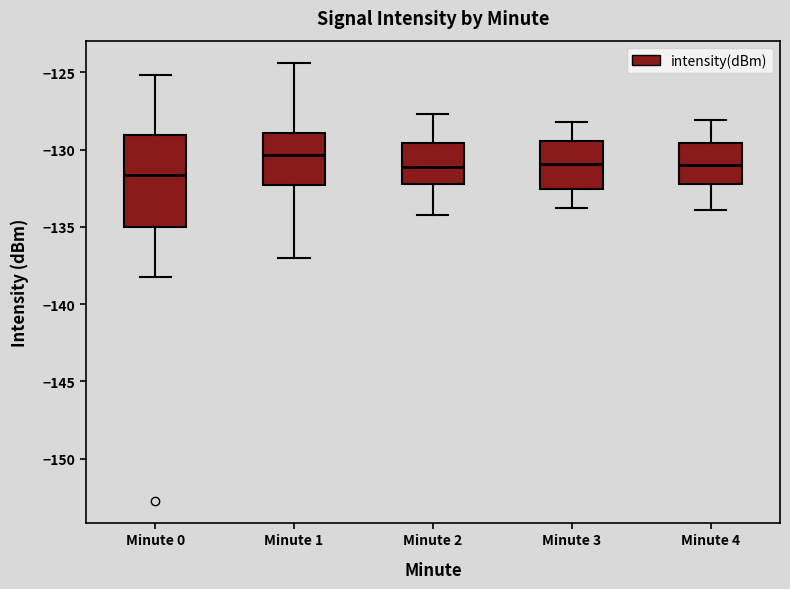

Which box is the tallest, from its lower edge to its upper edge?

Minute 0